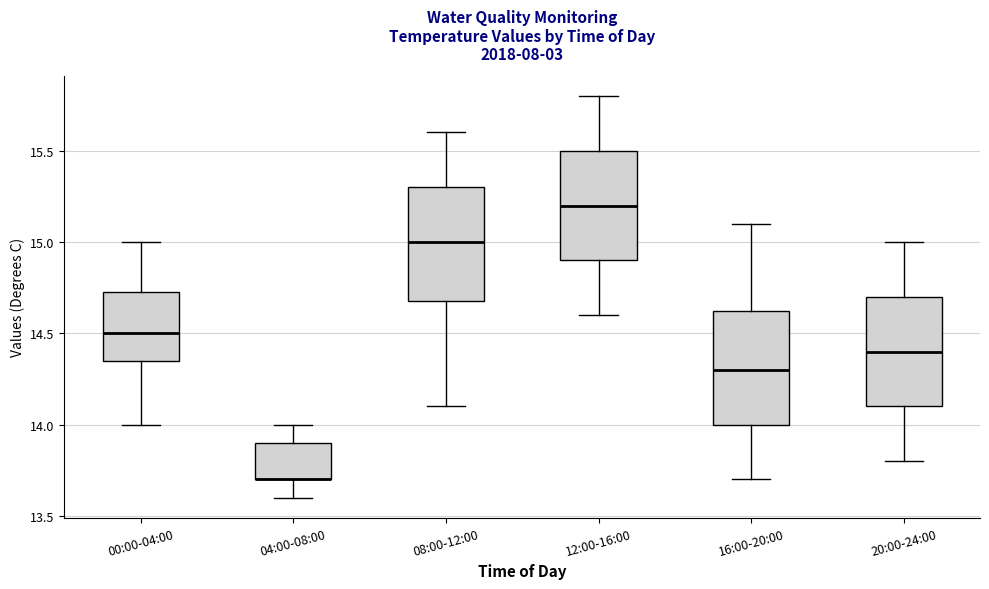

Where does the upper whisker of the box for 00:00-04:00 end on the y-axis? The values are not printed on the chart, so give them approximately, as read against the axis.

15.00